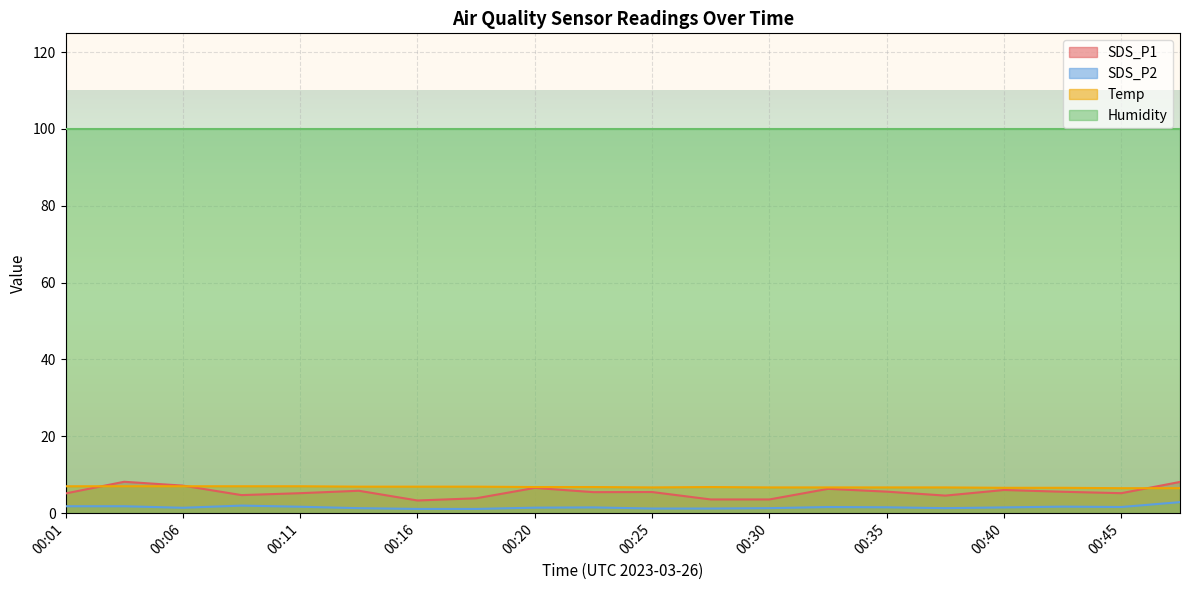

What is the difference between the Temp values at 00:16 and 00:45?

0.4